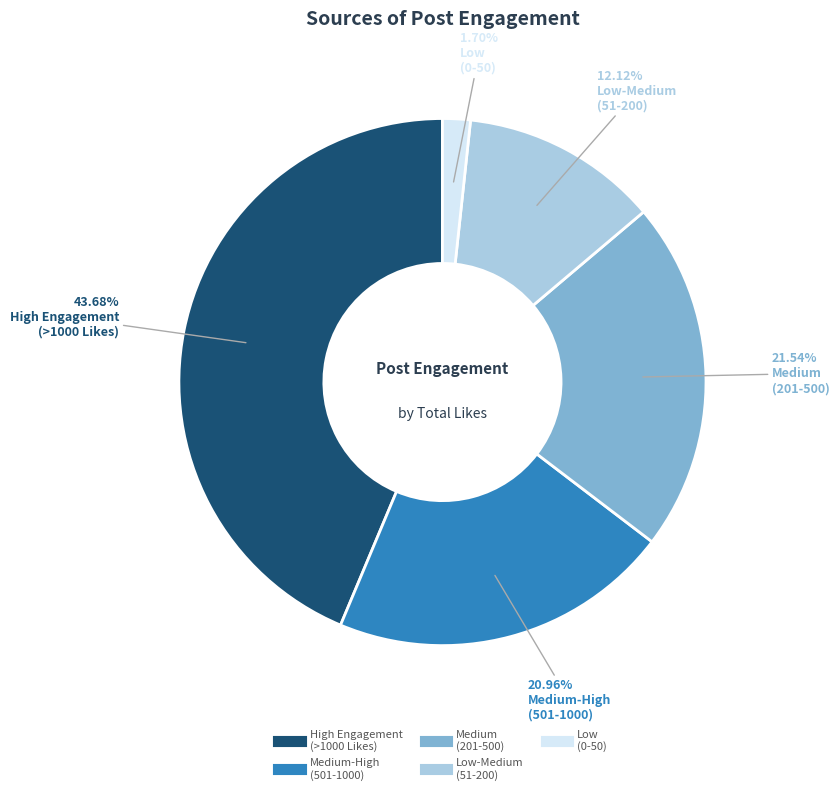

Is there any slice that represents more than half of the pie?

No